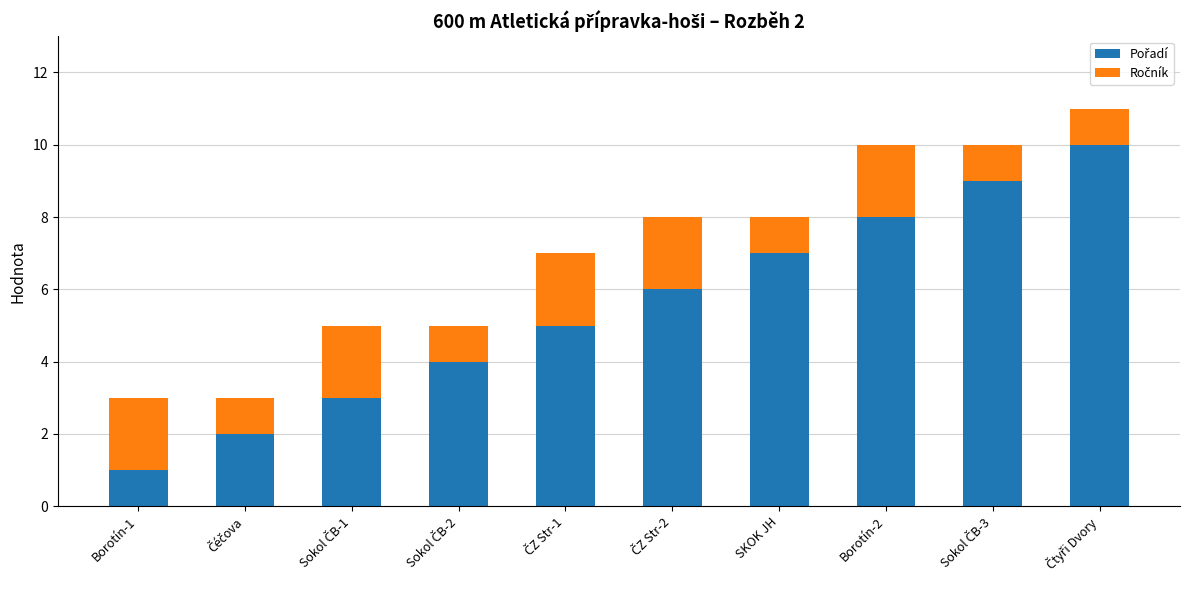

At which category is the sum across all series the highest?

Čtyři Dvory